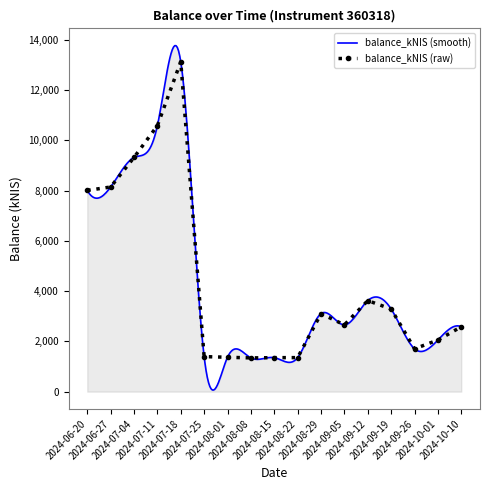

Is it true that the value at 2024-10-10 is 2581.7?

True